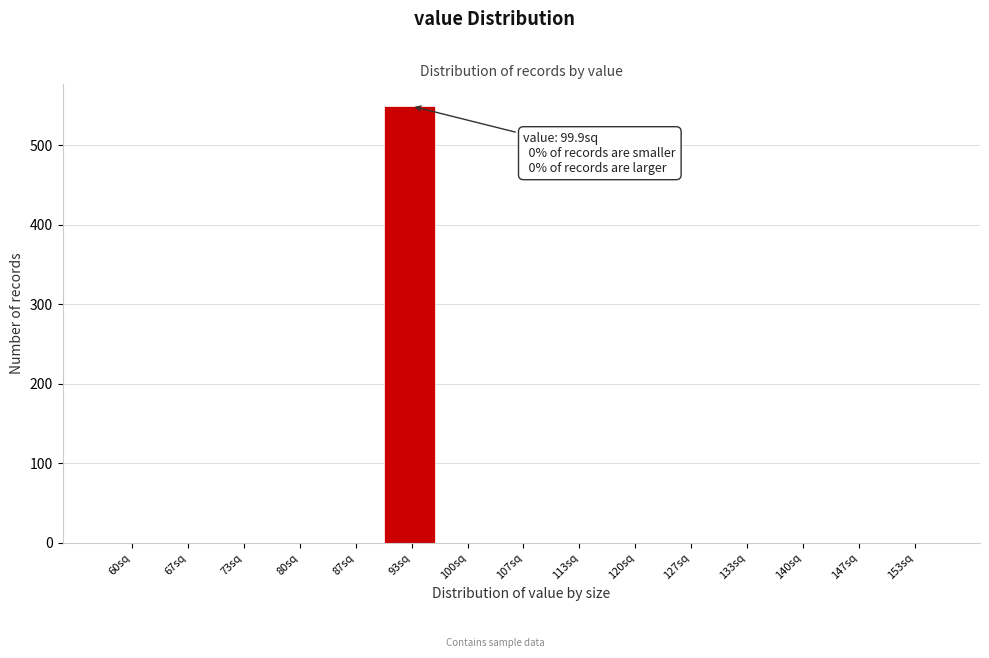

Reading left to right, extract all data points from this chart.

60sq=0	67sq=0	73sq=0	80sq=0	87sq=0	93sq=549	100sq=0	107sq=0	113sq=0	120sq=0	127sq=0	133sq=0	140sq=0	147sq=0	153sq=0